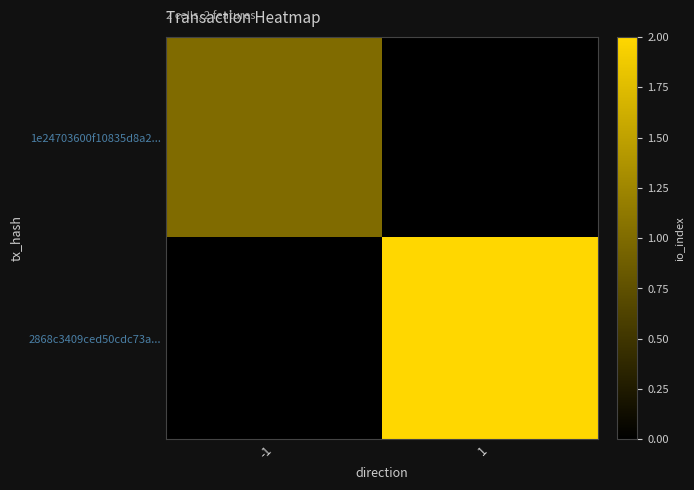

At which category does the chart reach its peak across all series?

1